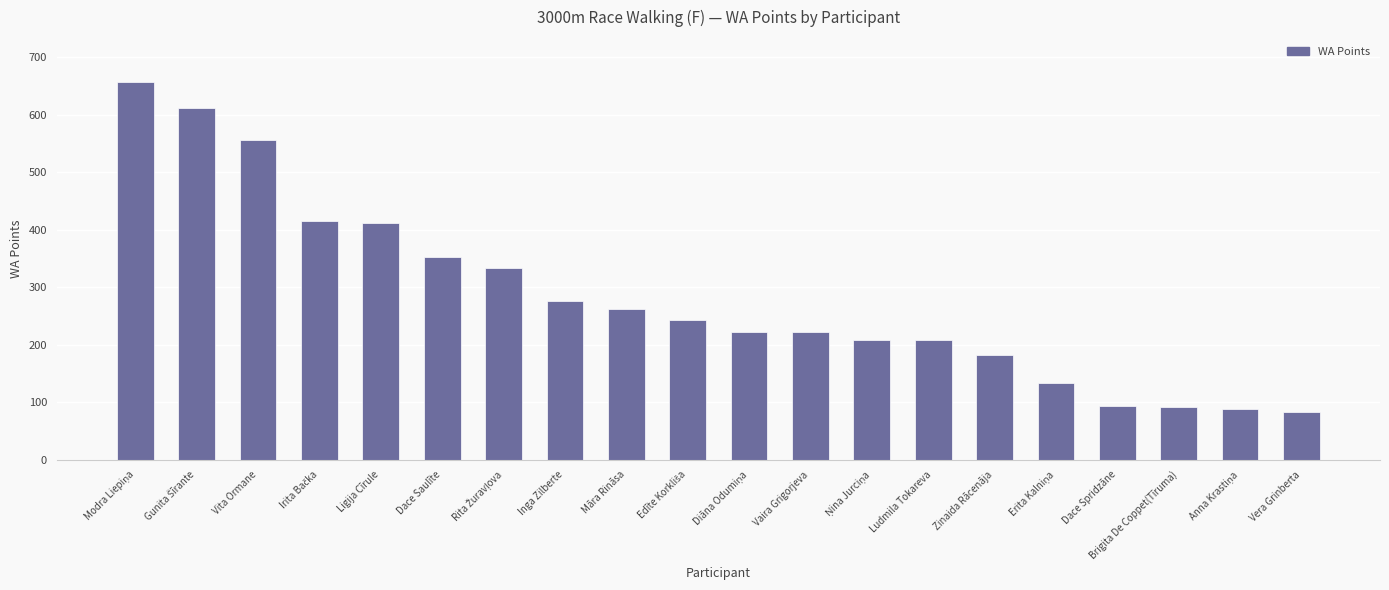

What is the change in value from Māra Rināsa to Ludmila Tokareva?

-53